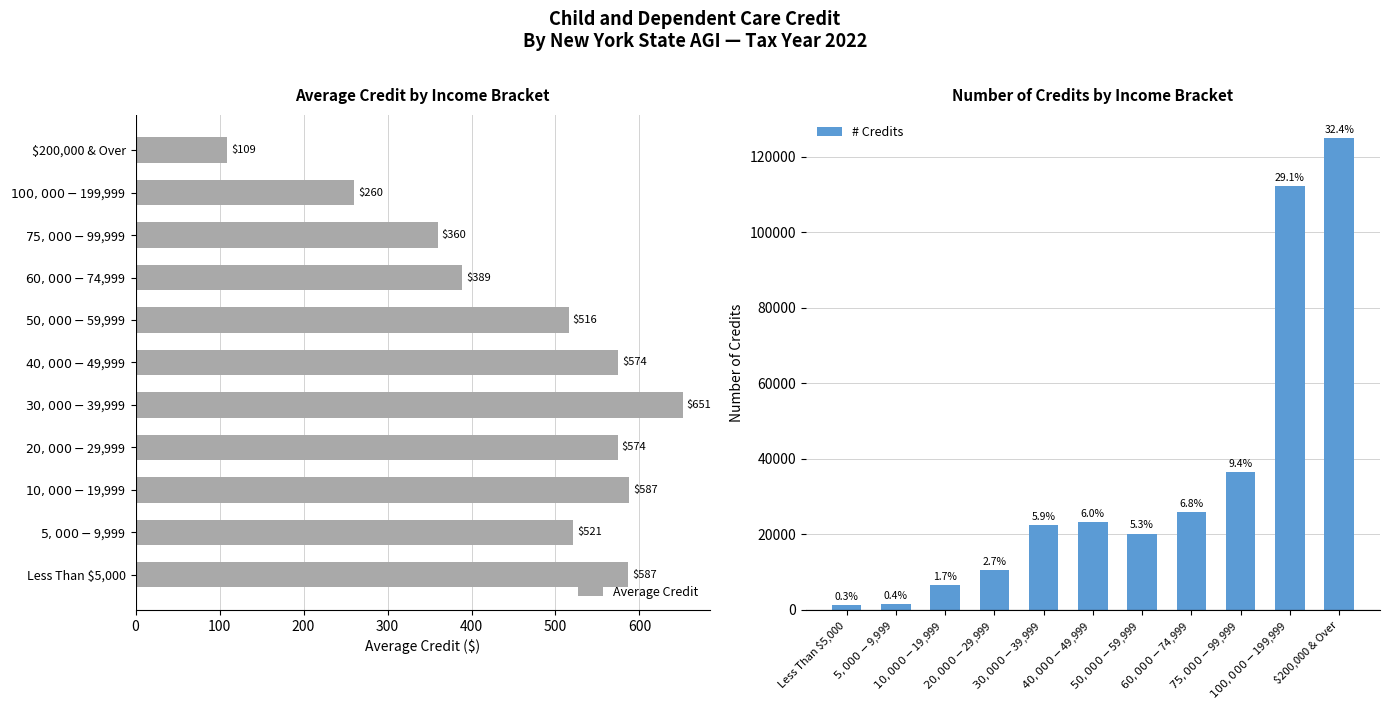

What is the difference between the second highest and second lowest values in the Average Credit series?

327.5